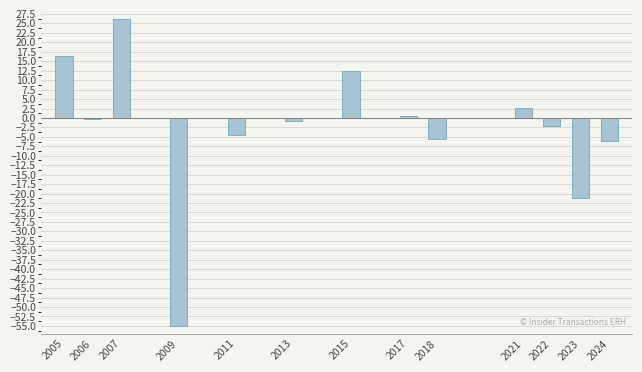

Reading left to right, list all the values displayed in this chart.

2005=16.5	2006=-0.2	2007=26.0	2009=-55.0	2011=-4.6	2013=-0.7	2015=12.5	2017=0.5	2018=-5.6	2021=2.6	2022=-2.0	2023=-21.2	2024=-6.1